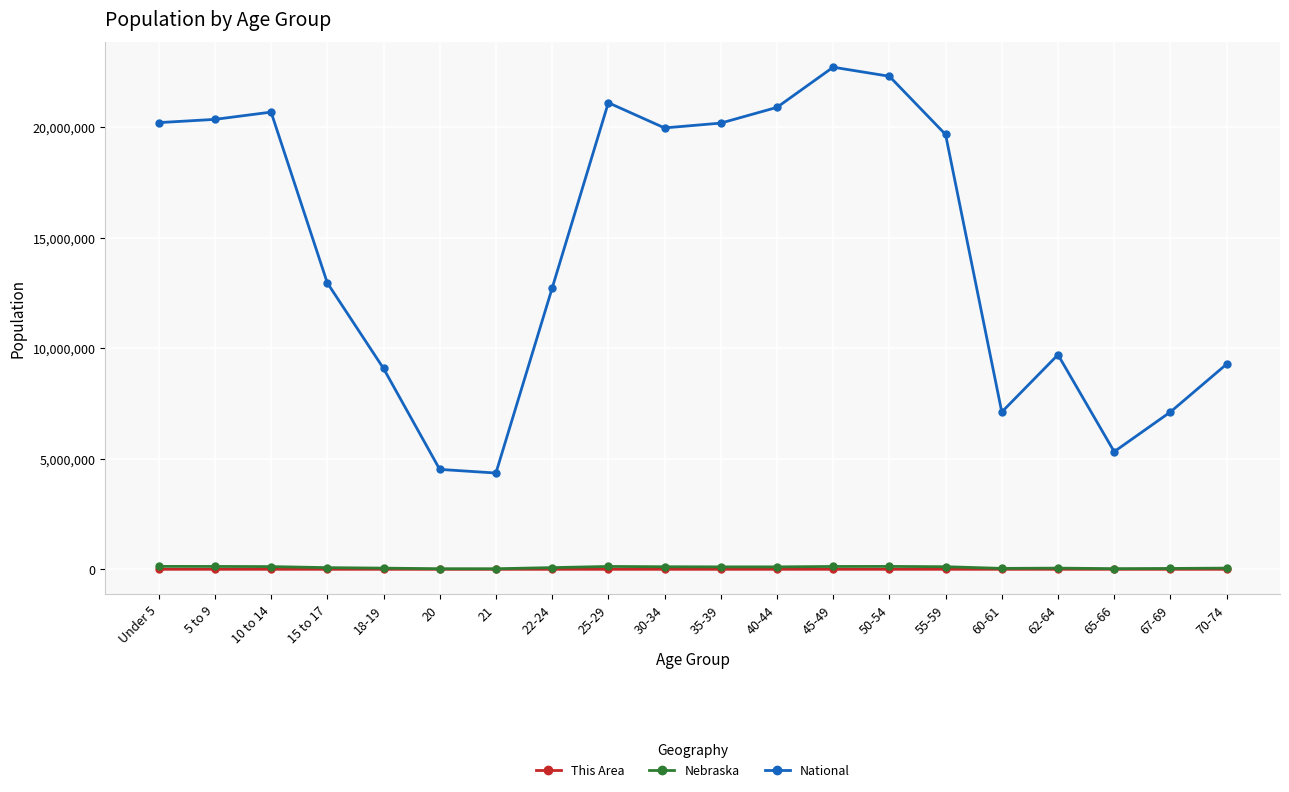

Where is National nearest to the value 13531442?

15 to 17